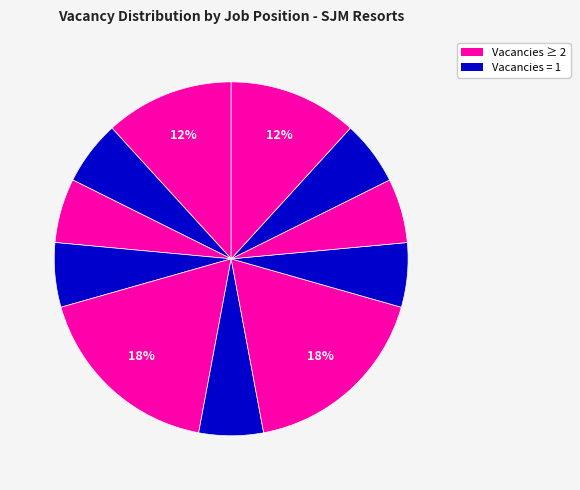

Count the number of slices in the pie.

11